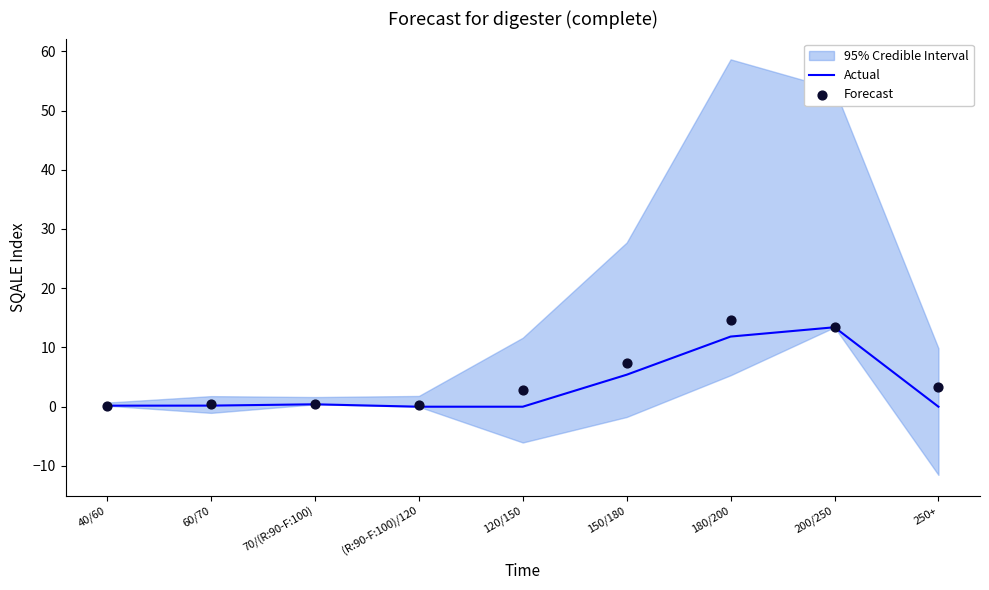

Which series contains the highest Y value?

Forecast